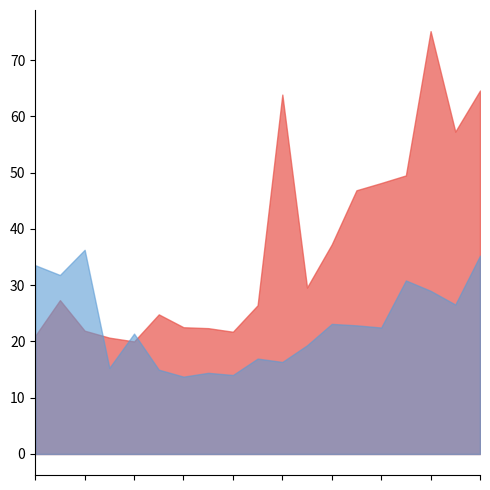

Which label corresponds to the largest value in the chart?

2021-09-08